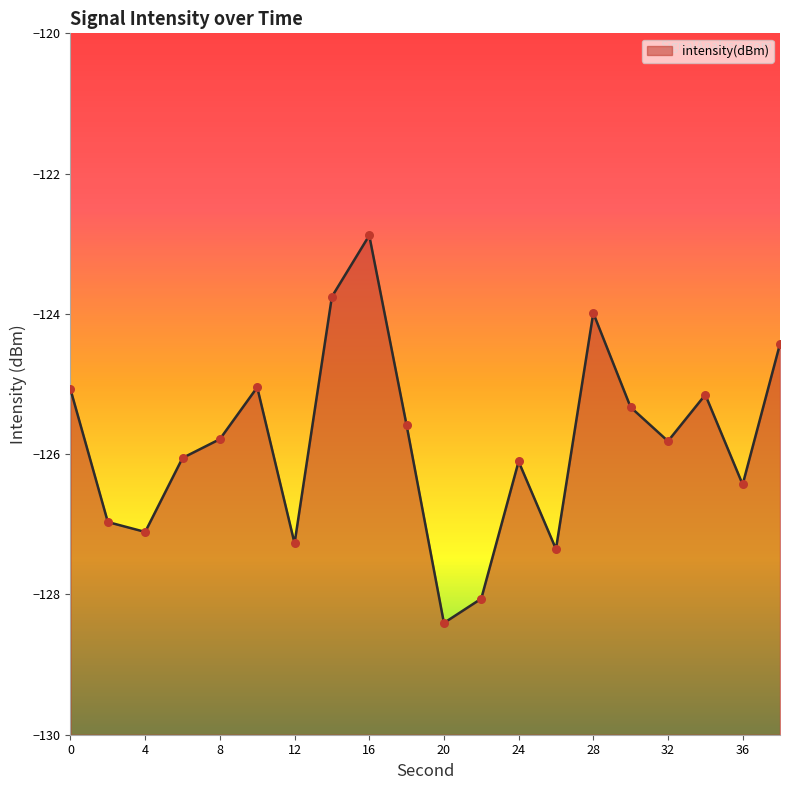

Between 26 and 18, which is larger?

18